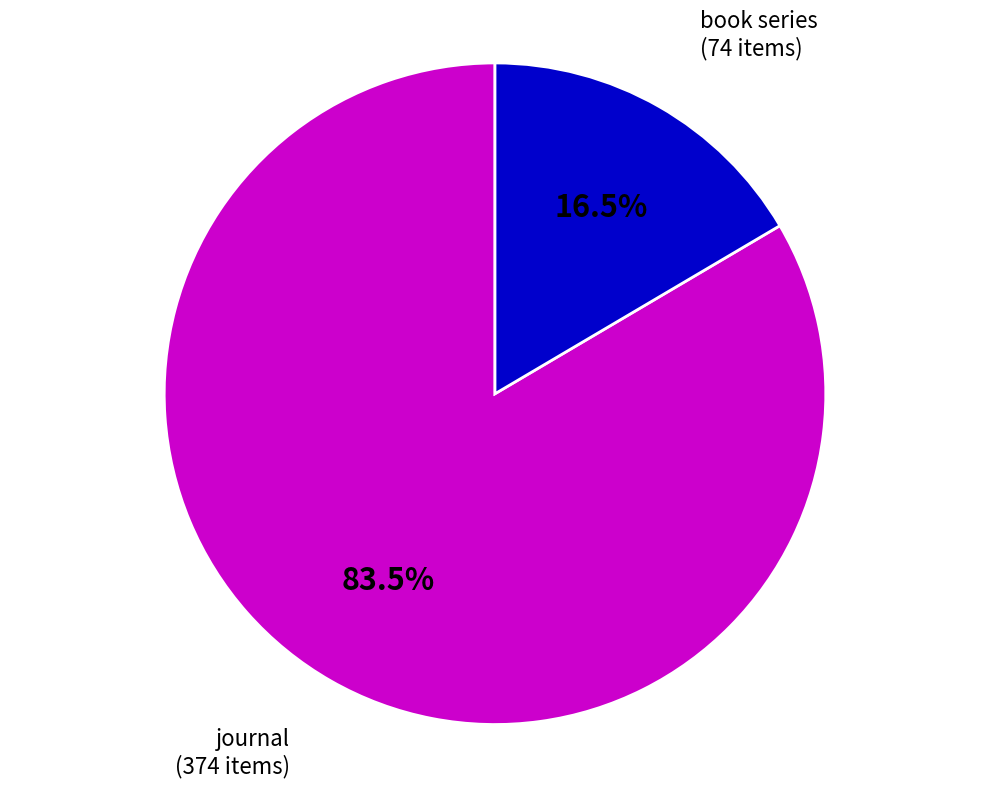

Is it true that journal is 74% of the pie?

False